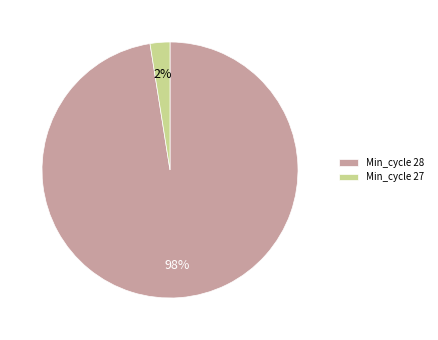

The Min_cycle 27 slice represents 2% of the pie. True or false?

True